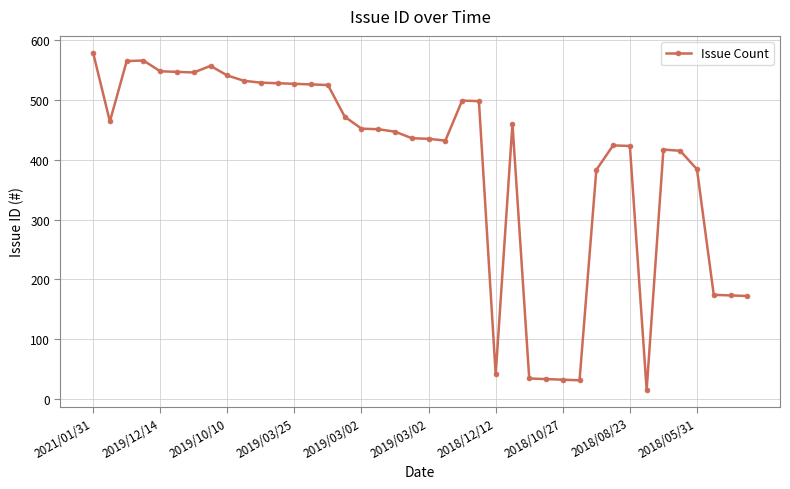

What is the maximum value shown in the chart?

579